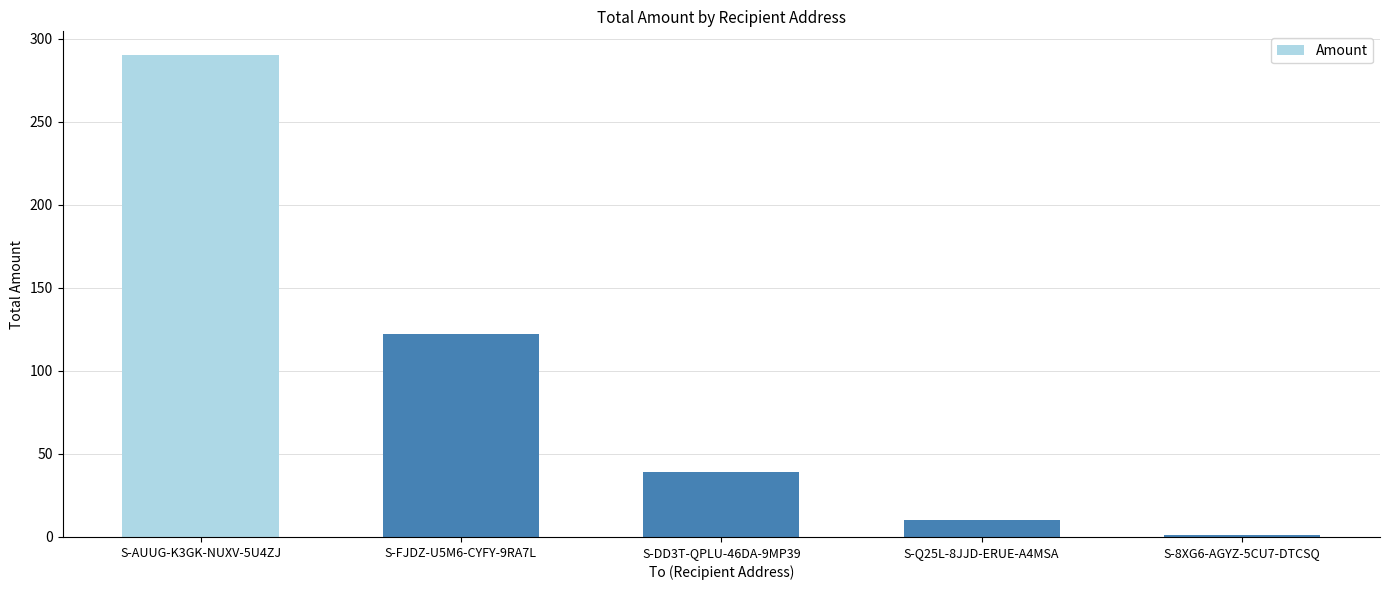

What is the sum of all values?

462